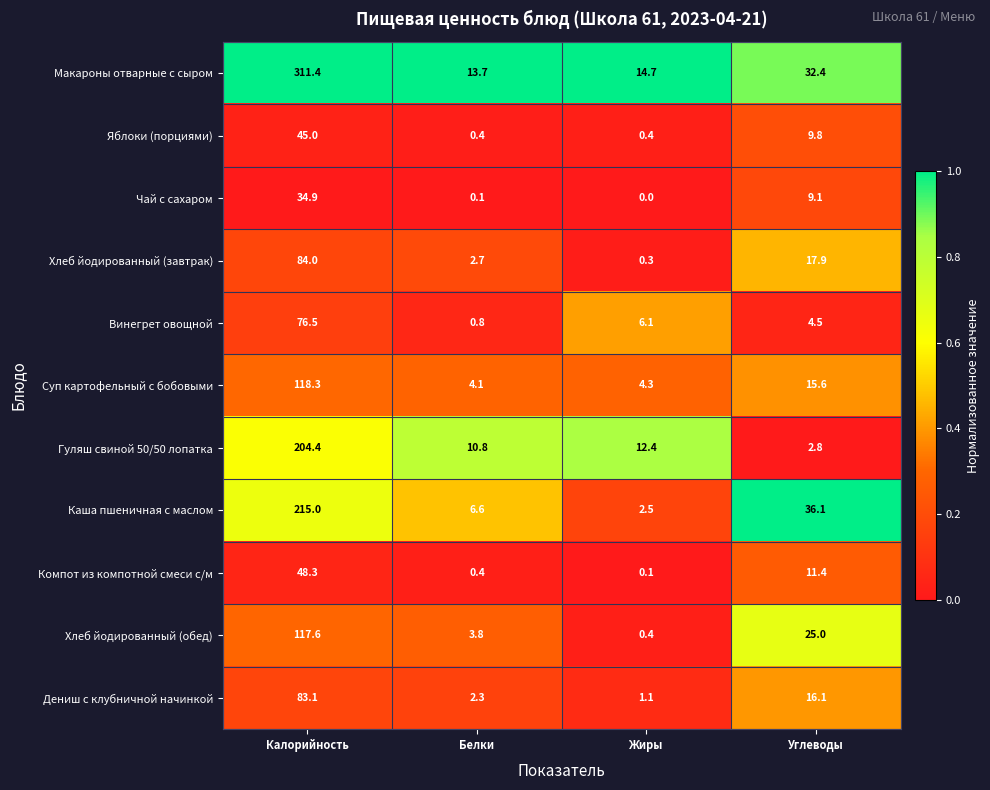

Which series has the widest spread of values?

Макароны отварные с сыром